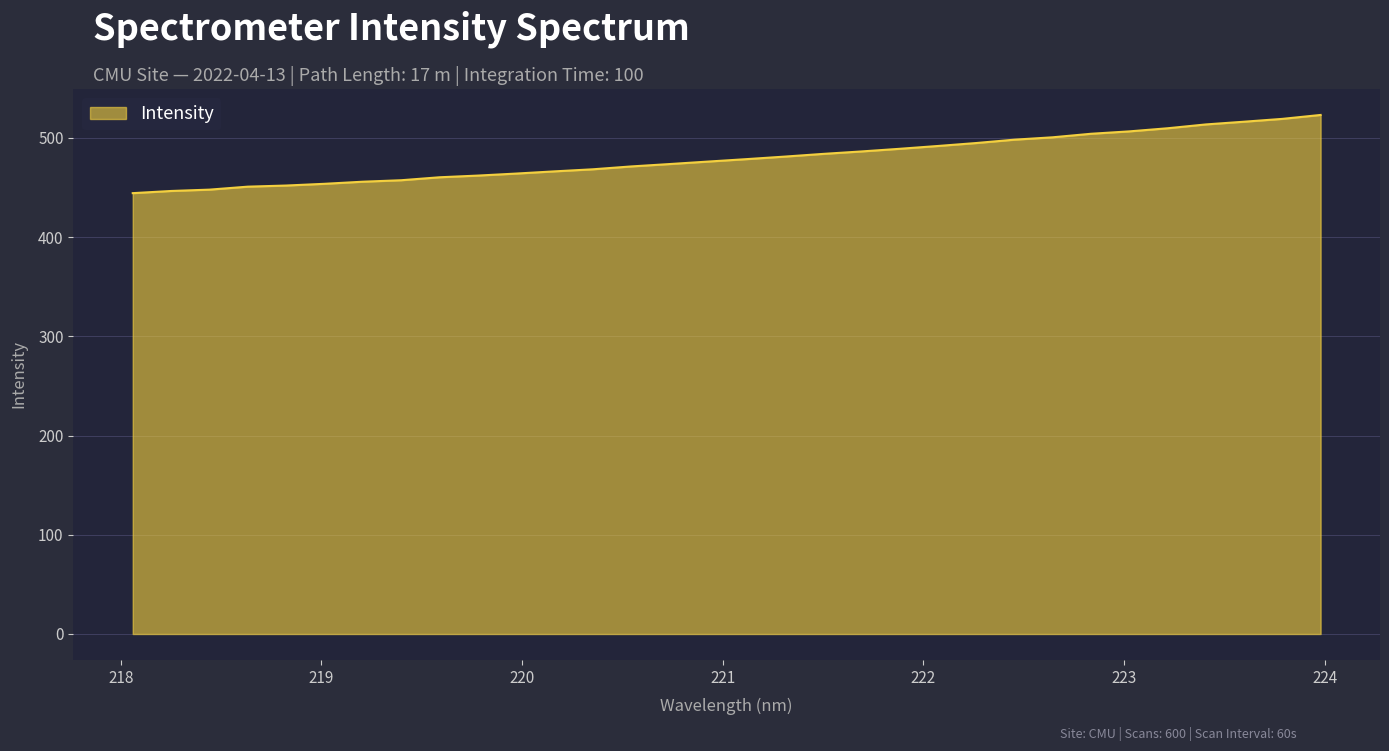

What is the maximum value shown in the chart?

523.1